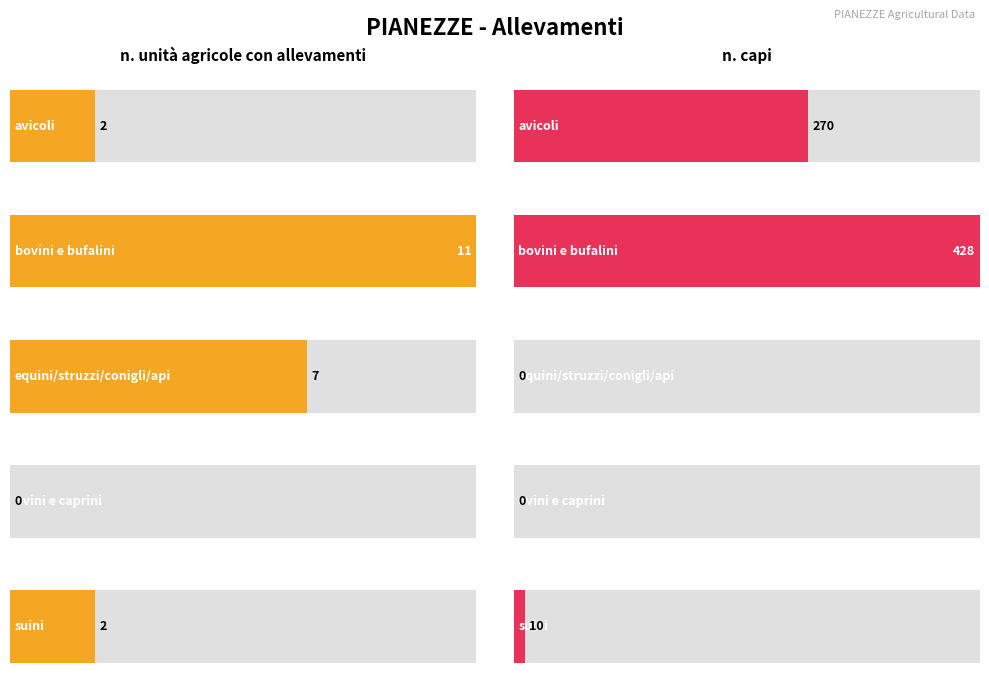

At which label is the value closest to 214?

avicoli